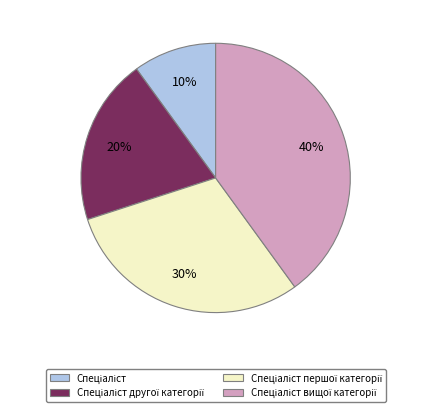

Is there a majority slice in this chart?

No